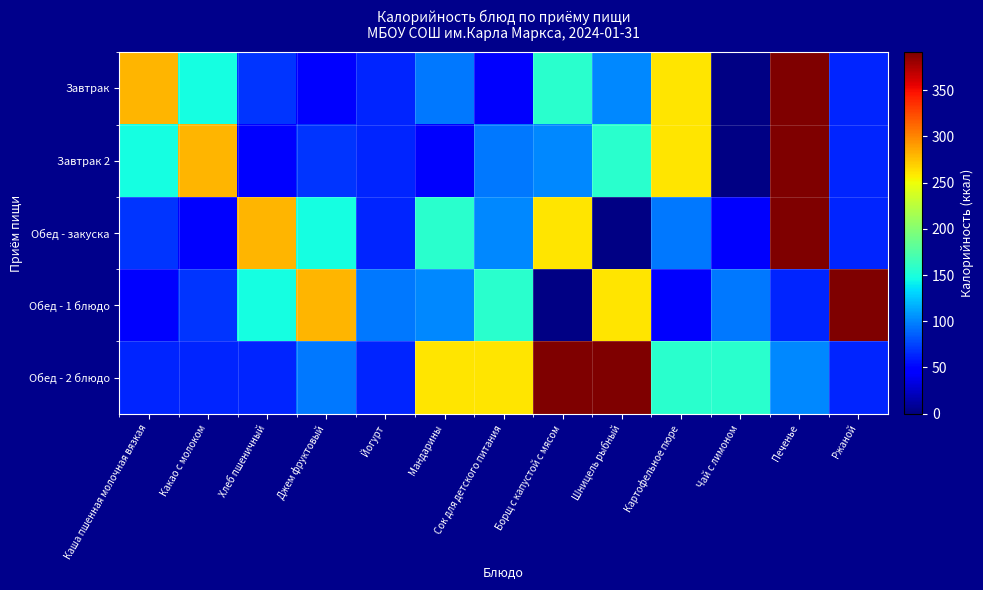

At how many categories does at least one series exceed 135?

12